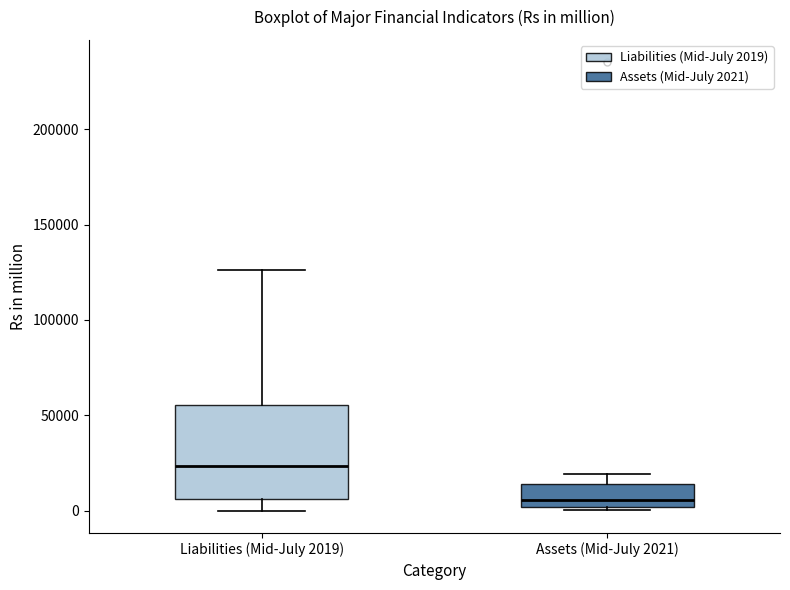

Which box is the tallest, from its lower edge to its upper edge?

Liabilities (Mid-July 2019)